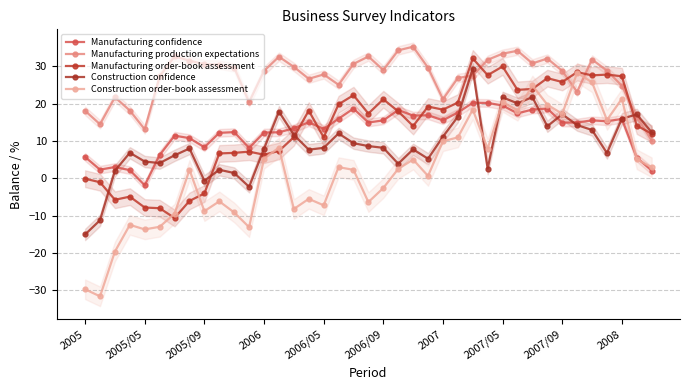

True or false: Manufacturing order-book assessment has more than 1 interior local peaks.

True